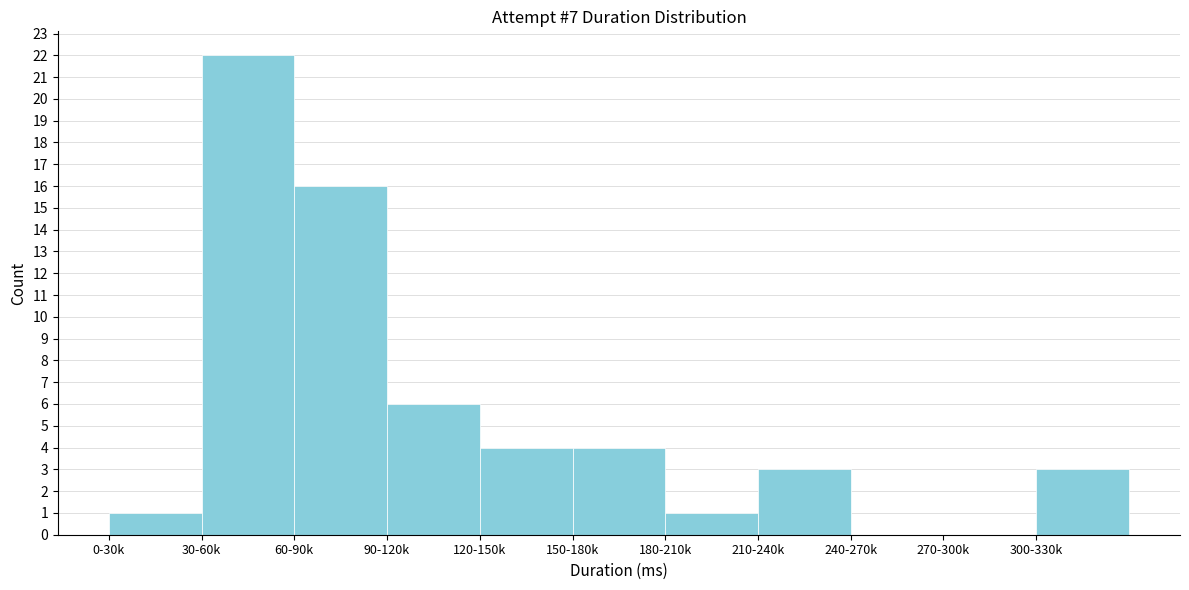

Reading left to right, what are all the values shown in this chart?

0-30k=1	30-60k=22	60-90k=16	90-120k=6	120-150k=4	150-180k=4	180-210k=1	210-240k=3	240-270k=0	270-300k=0	300-330k=3